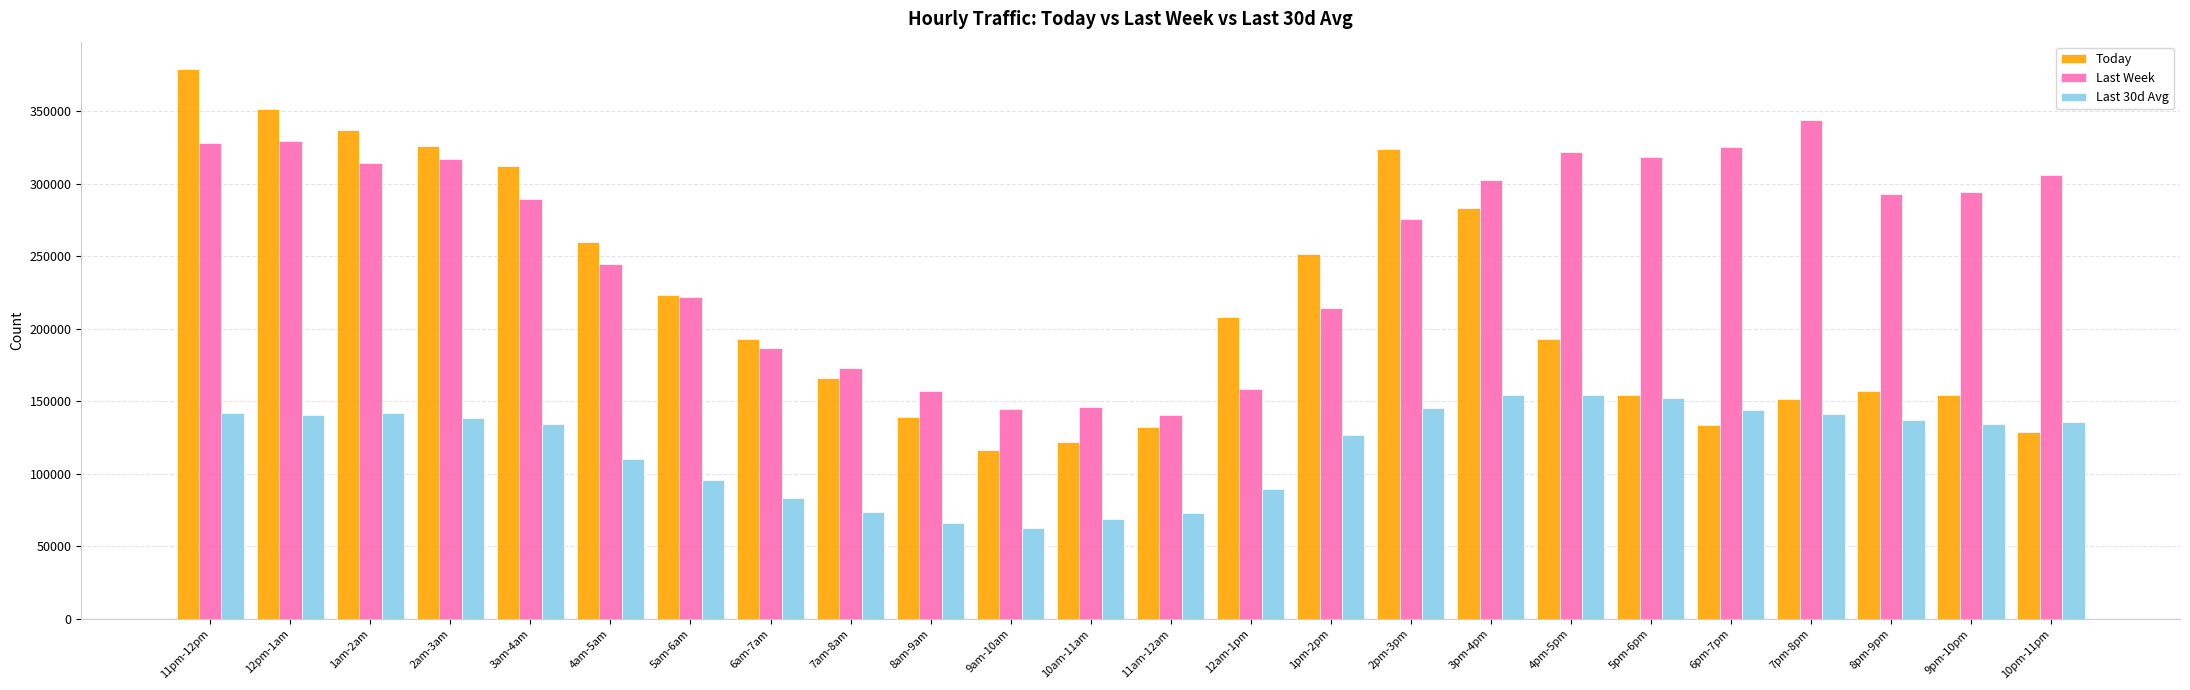

The Last 30d Avg series shows 152564 at 5pm-6pm. True or false?

True